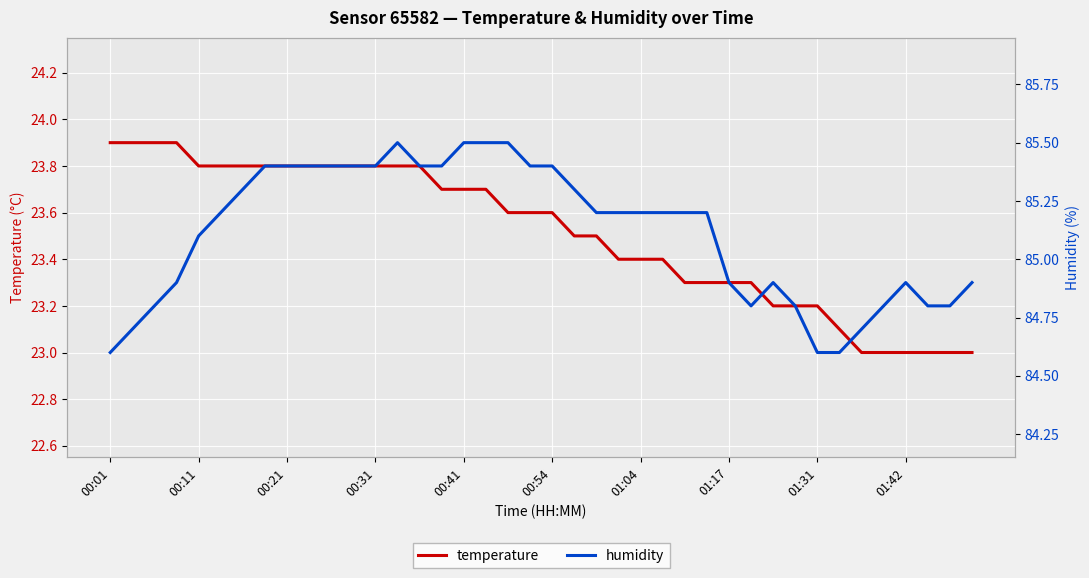

Which series has the largest total across all categories?

humidity